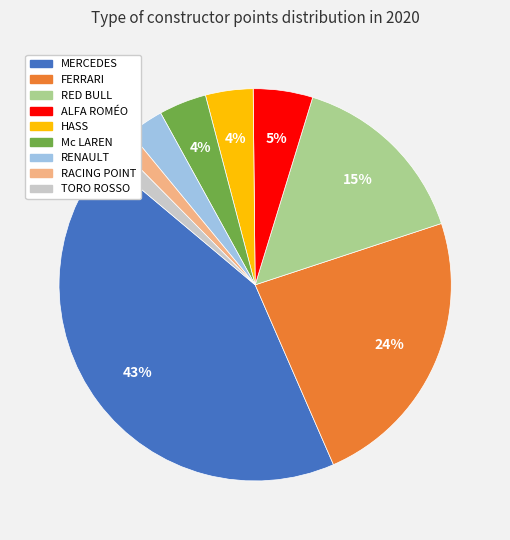

Is there any slice that represents more than half of the pie?

No